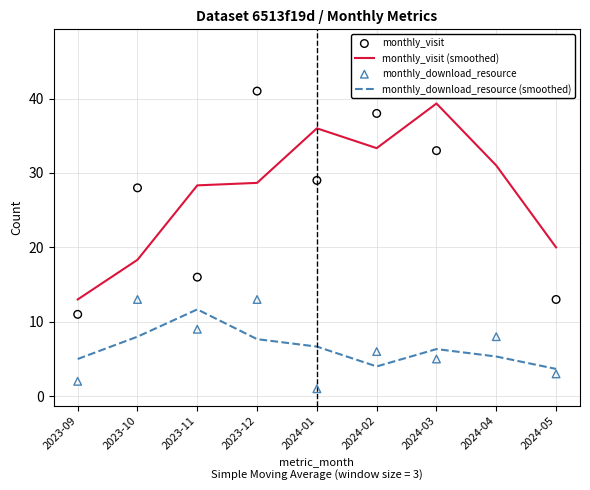

At which category is the sum across all series the highest?

2024-04